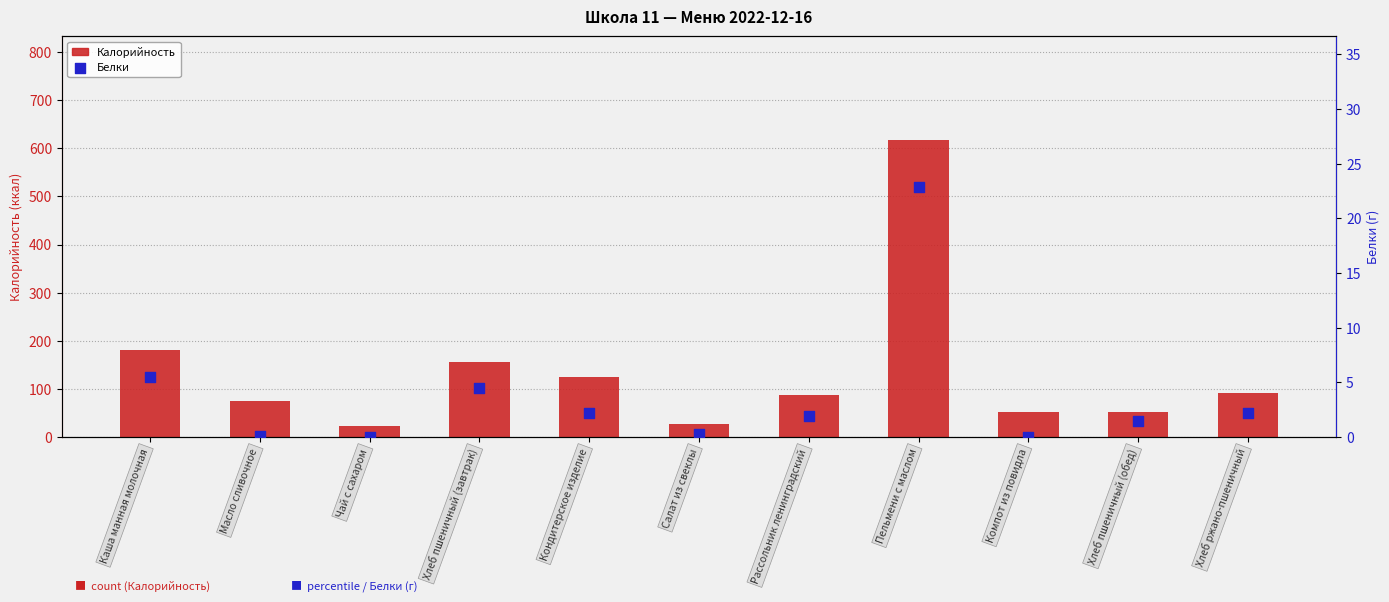

What is the total value across all series at Рассольник ленинградский?

89.2